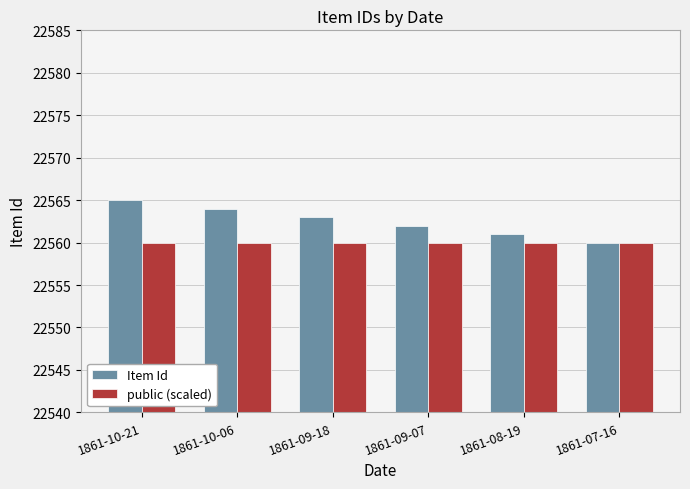

At which label does Item Id reach its peak?

1861-10-21